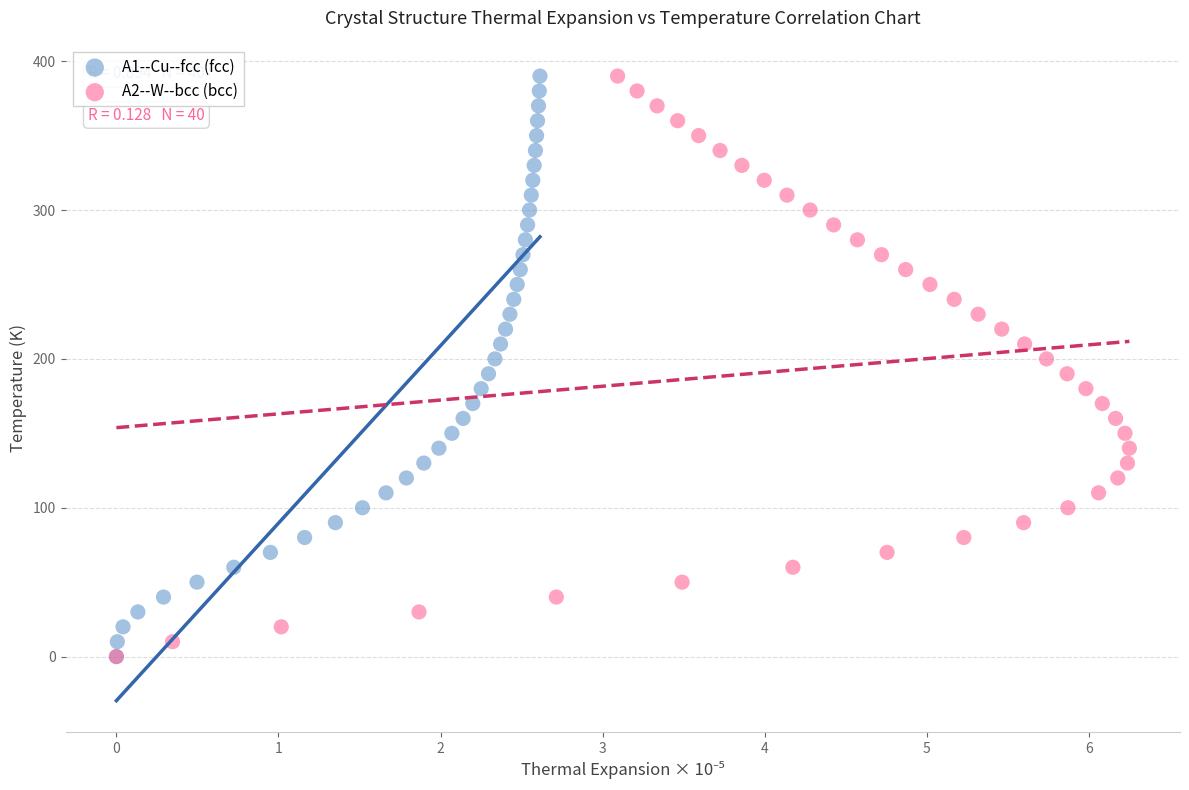

What are all the series names shown in the legend?

A1--Cu--fcc (fcc), A2--W--bcc (bcc)